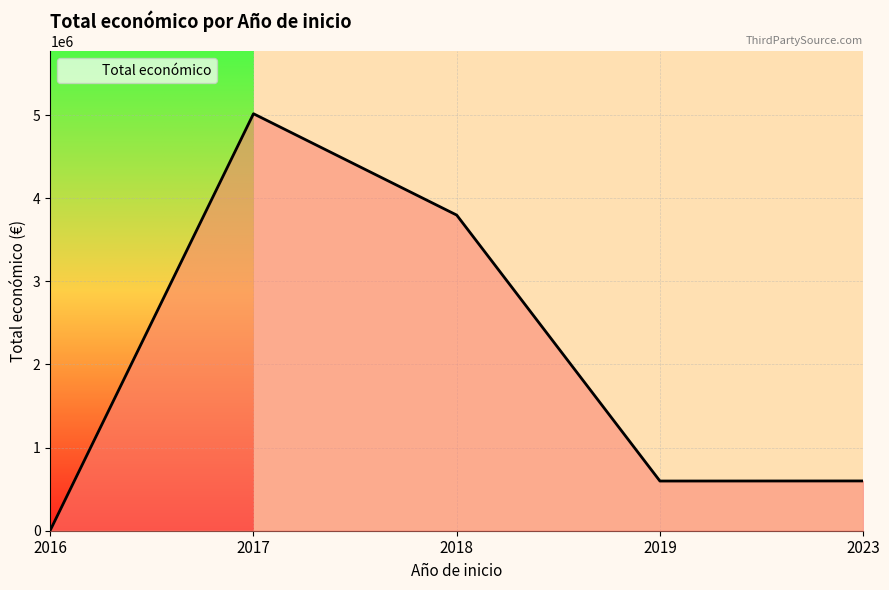

How many interior local peaks (higher than both neighbors) does the data have?

1